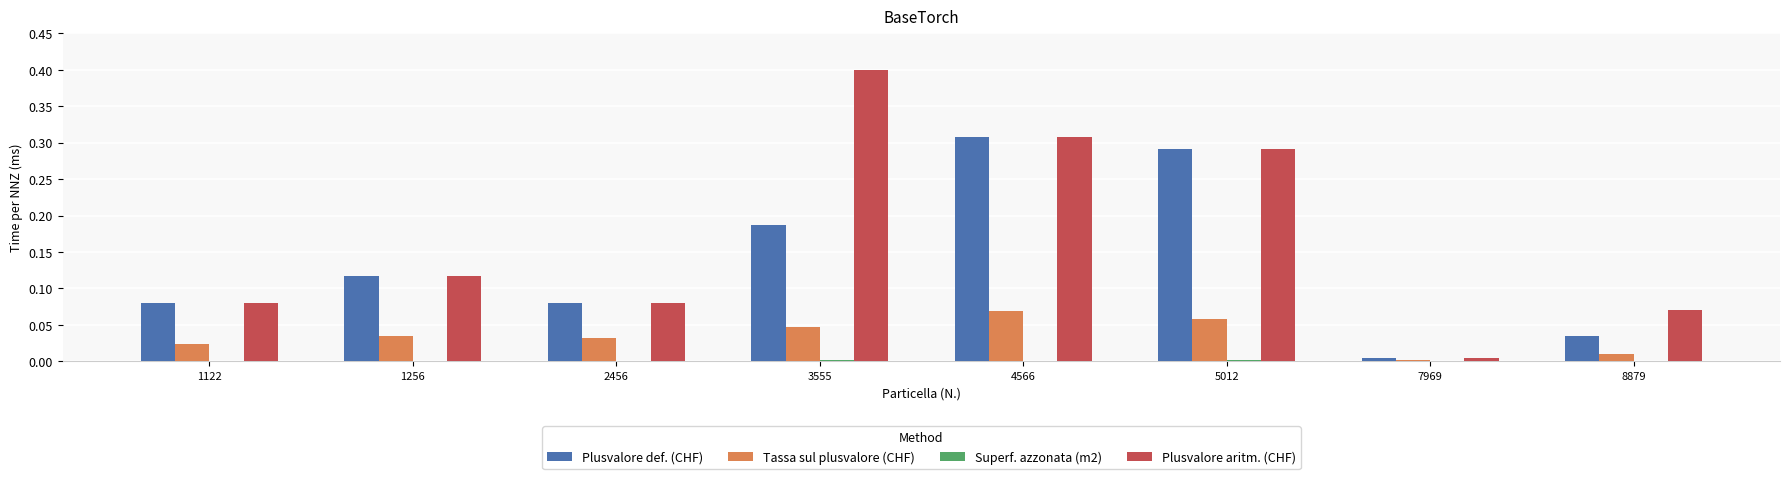

Which series changed the most between 1122 and 3555?

Plusvalore aritm. (CHF)